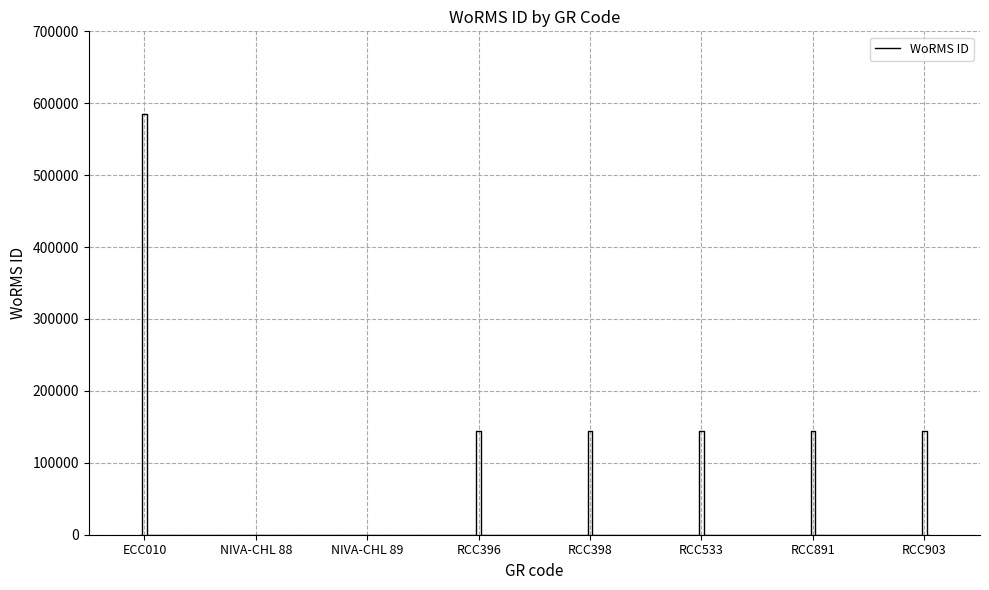

Reading left to right, list all the values displayed in this chart.

ECC010=585403	NIVA-CHL 88=0	NIVA-CHL 89=0	RCC396=143947	RCC398=143947	RCC533=143947	RCC891=143947	RCC903=143947